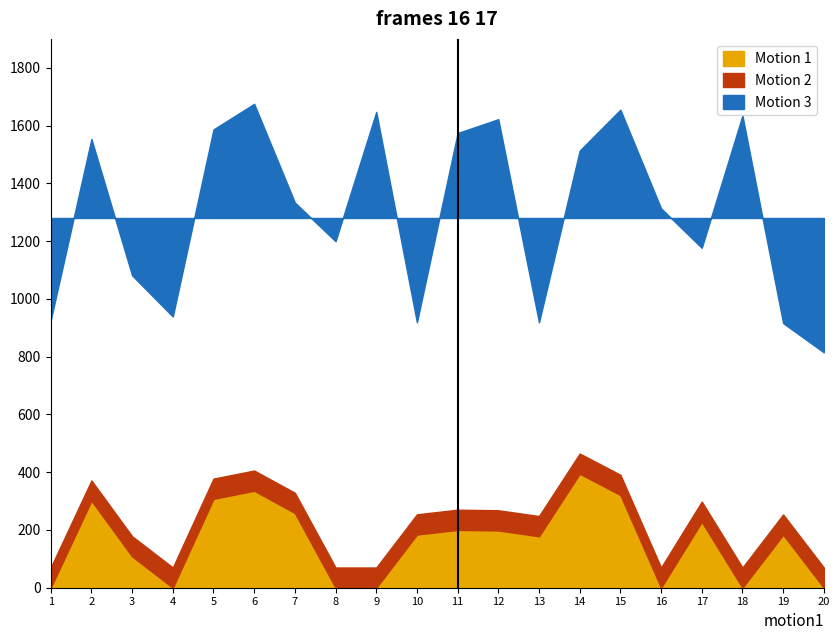

True or false: Motion 1 (начислено) and Motion 3 (уплачено) intersect in this chart.

False